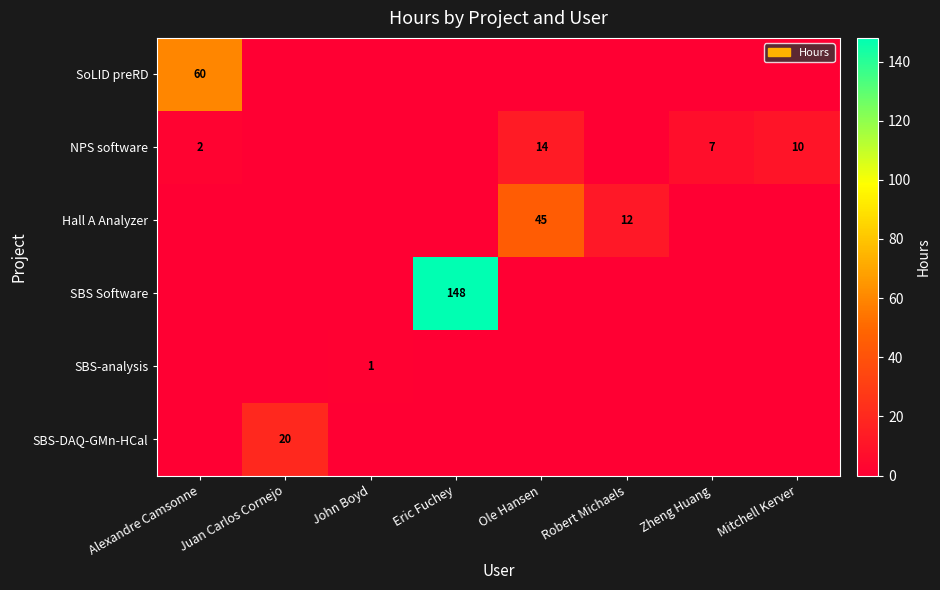

What is the total value across all series at Juan Carlos Cornejo?

20.0